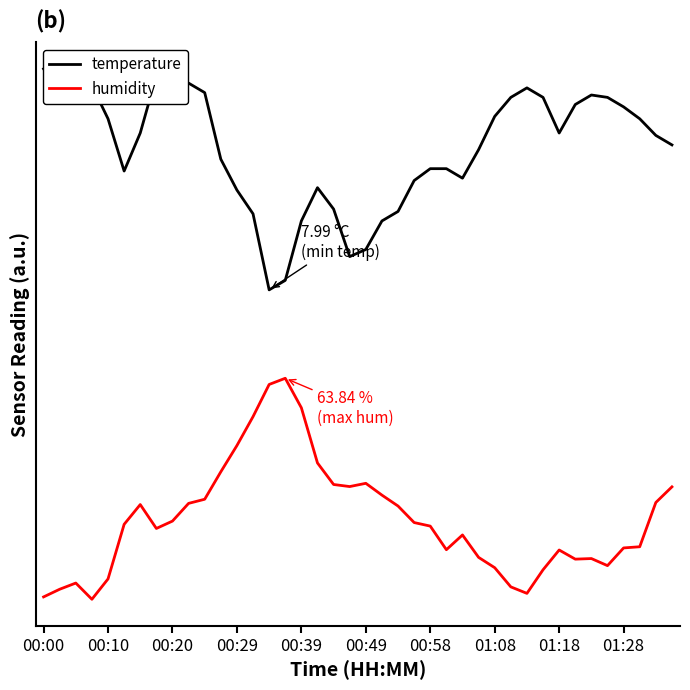

What is the sum of all temperature values?

73.4